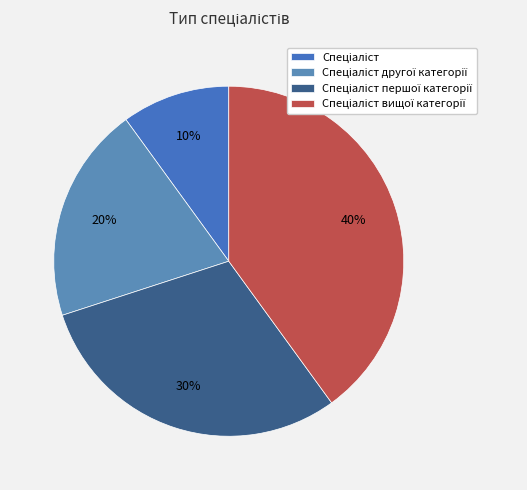

How many segments does this pie chart have?

4